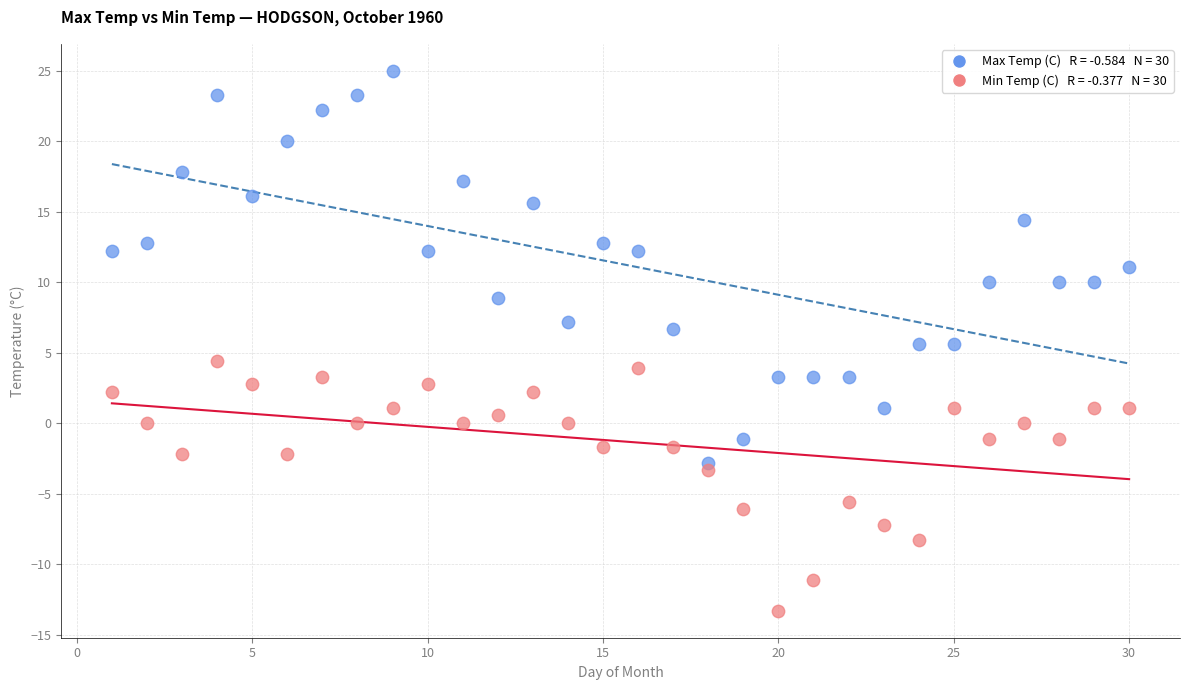

Across all data points, what is the range of Y values (max minus min)?

38.3